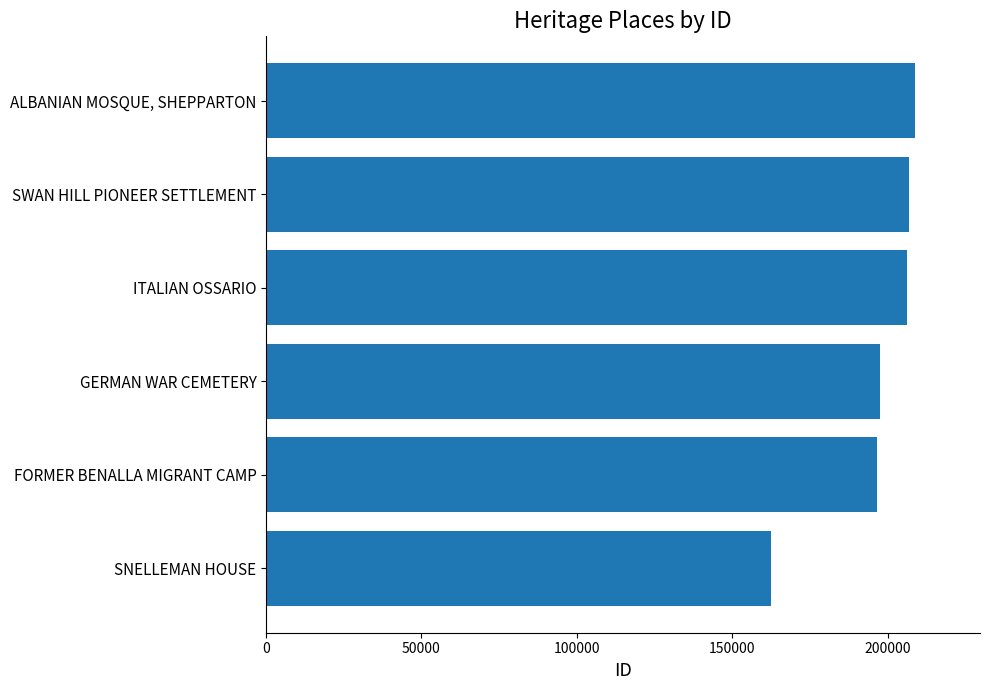

The value at SNELLEMAN HOUSE is 162353. True or false?

True